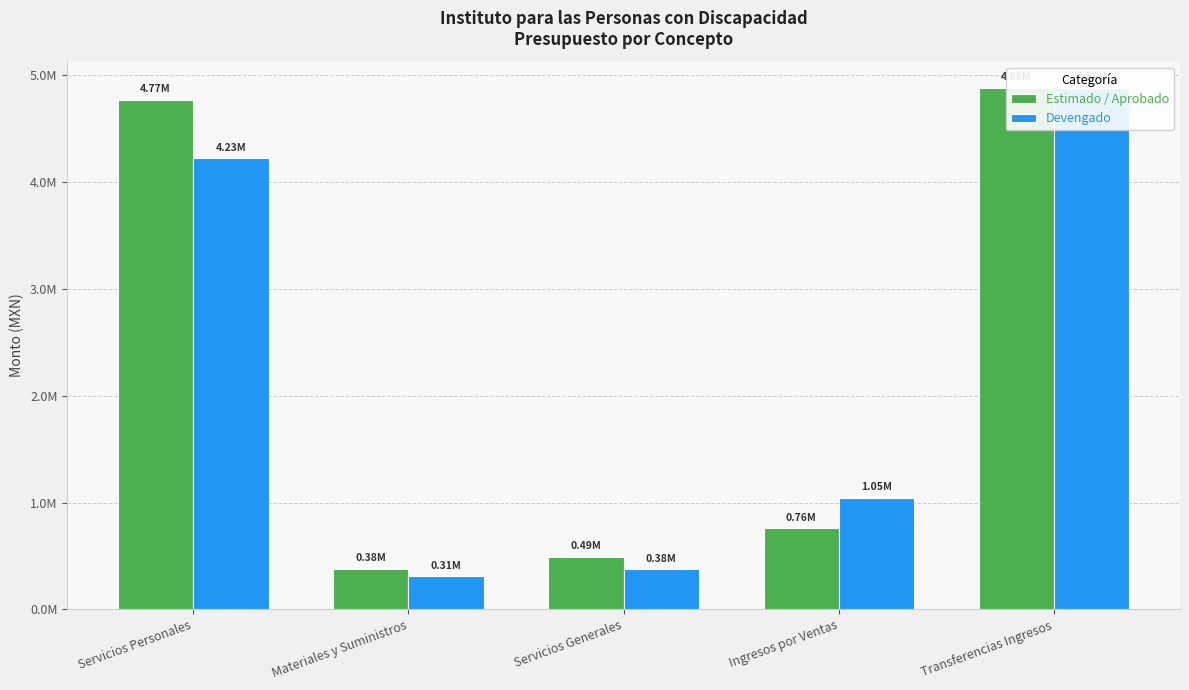

What is the difference between the Estimado / Aprobado values at Servicios Personales and Transferencias Ingresos?

114762.0